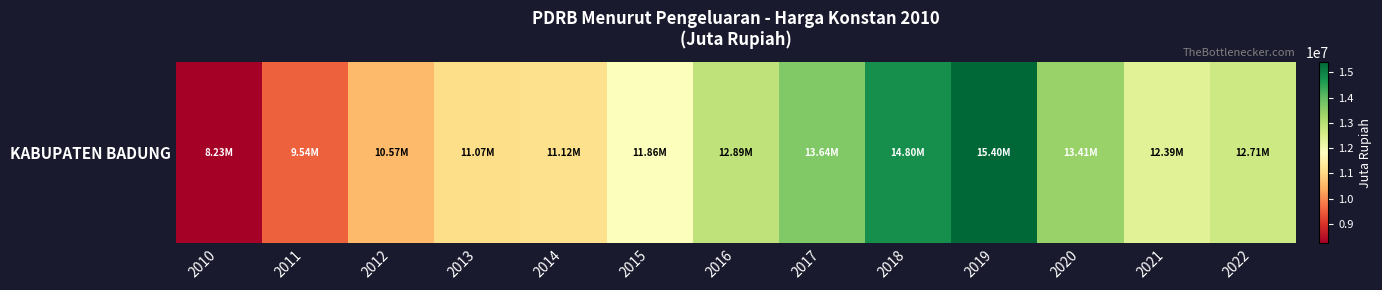

Where does the data first go above 12385966?

2016